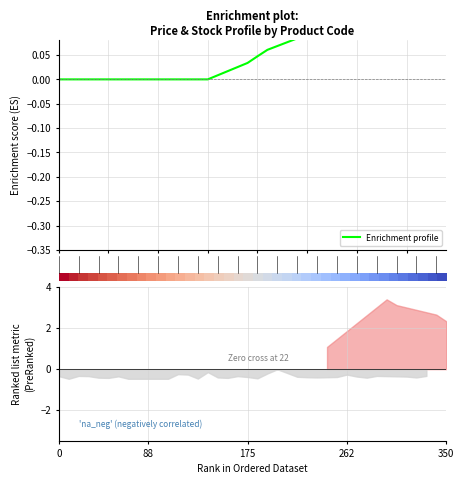

At how many categories does at least one series exceed 0?

39